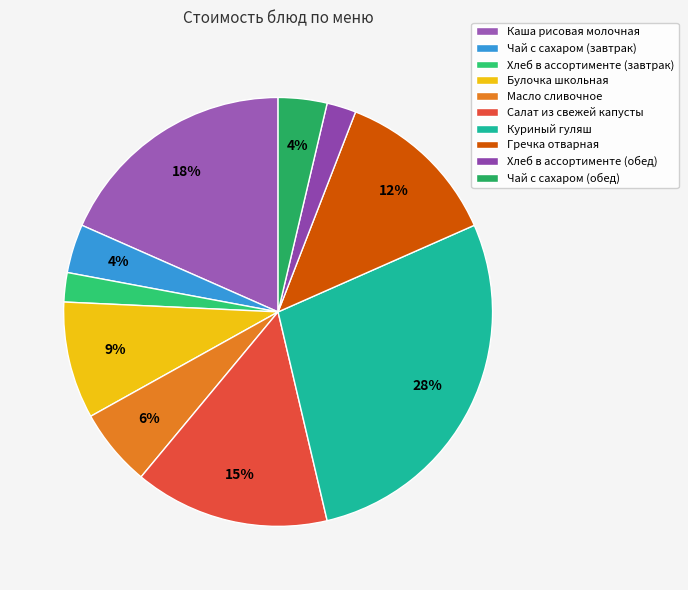

Is the sum of Булочка школьная and Хлеб в ассортименте (завтрак) greater than half?

No